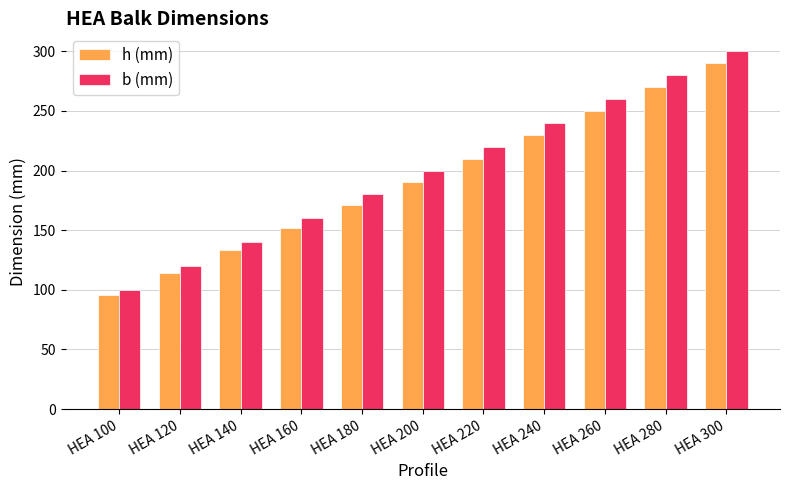

What is the average value of the b (mm) series?

200